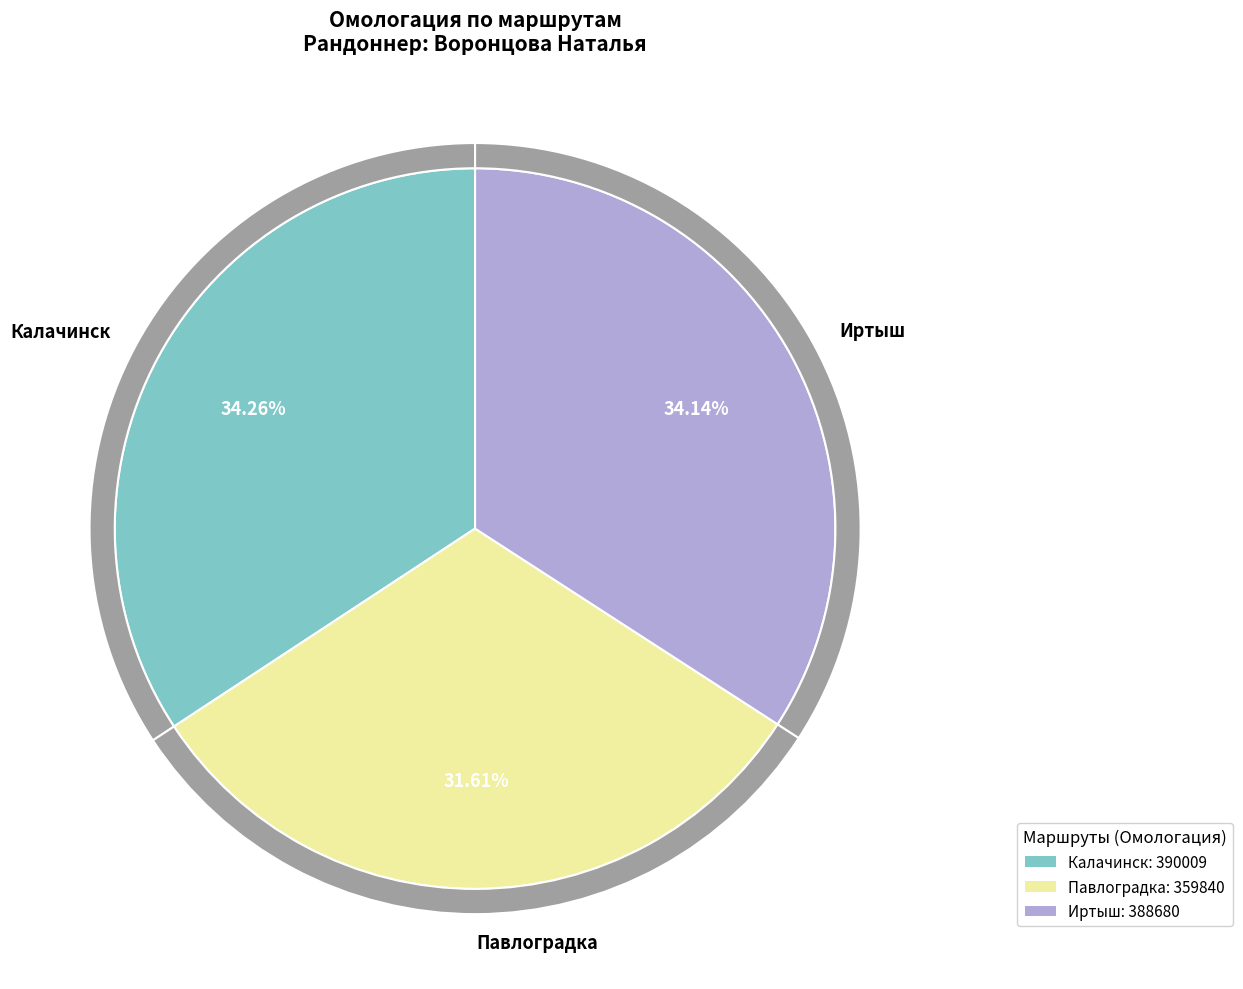

Count the number of slices in the pie.

3